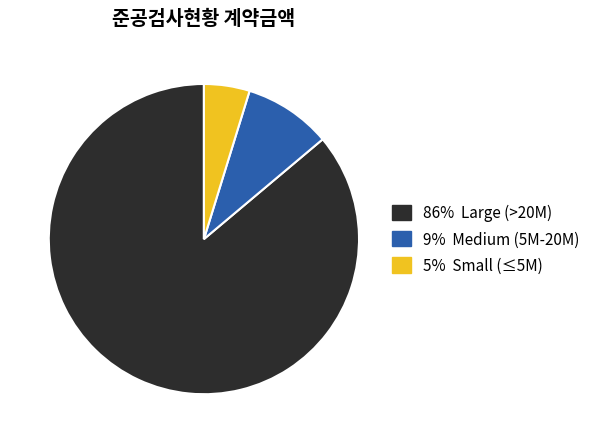

Is there any slice that represents more than half of the pie?

Yes